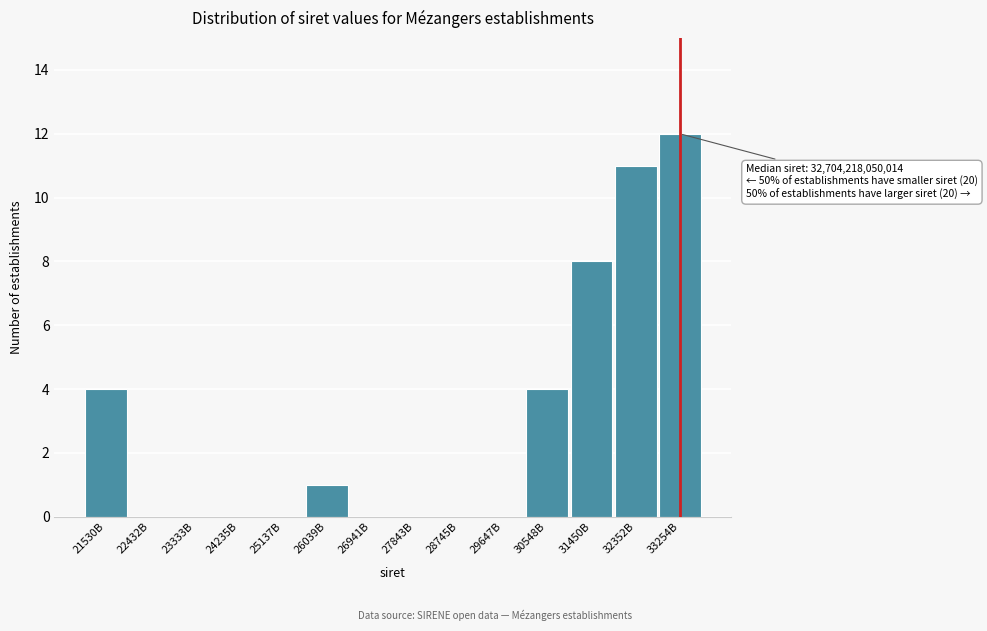

Reading right to left, what are all the values shown in this chart?

33254B=12	32352B=11	31450B=8	30548B=4	29647B=0	28745B=0	27843B=0	26941B=0	26039B=1	25137B=0	24235B=0	23333B=0	22432B=0	21530B=4